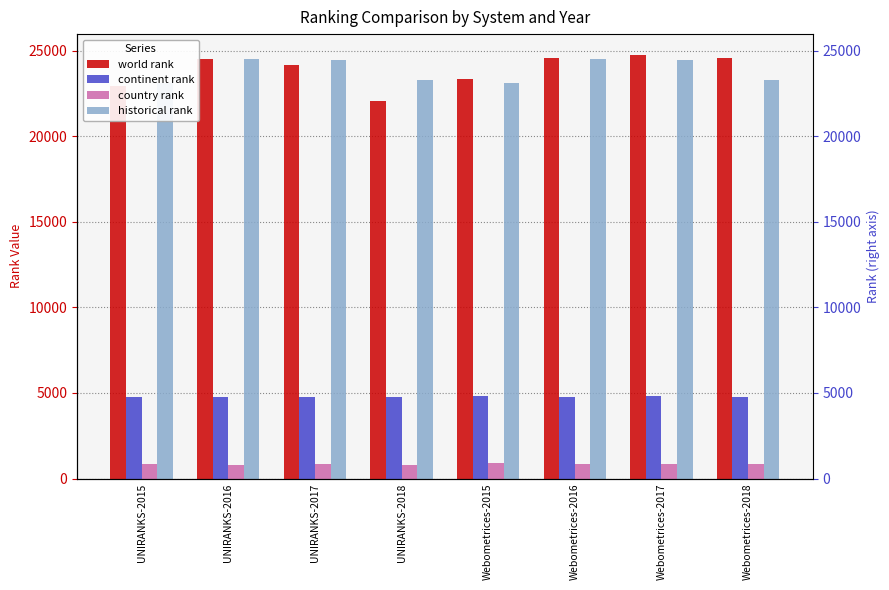

What is the spread (max minus min) of values at UNIRANKS-2017?

23615